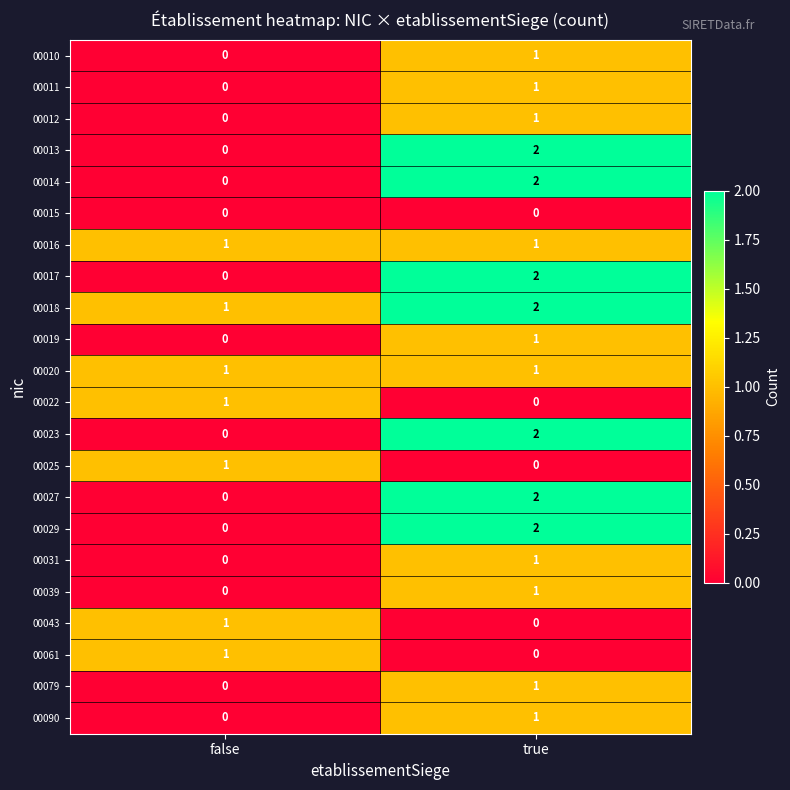

At which label is 00023 closest to 1?

false